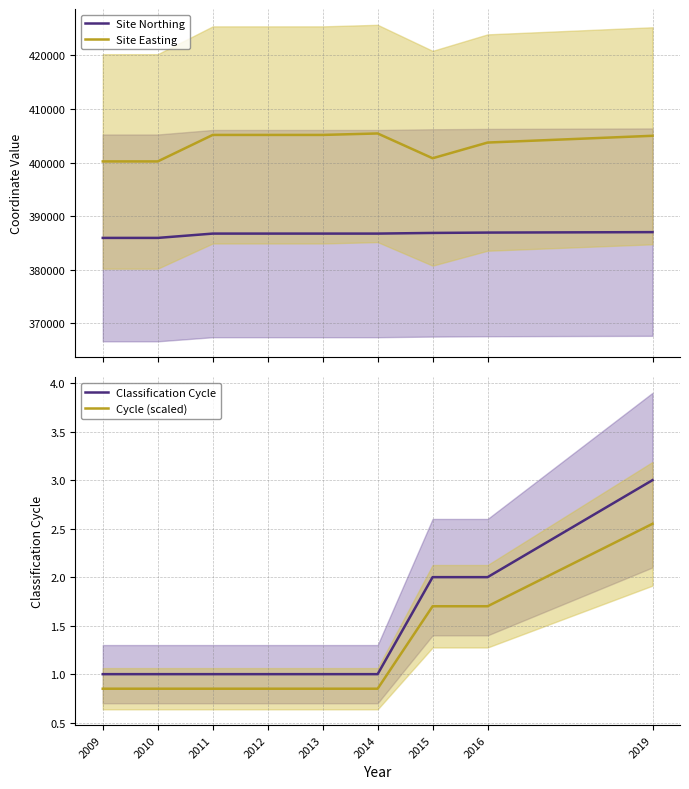

Rank the series at 2012 from highest to lowest value.

Site Easting, Site Northing, Classification Cycle, Cycle (scaled)